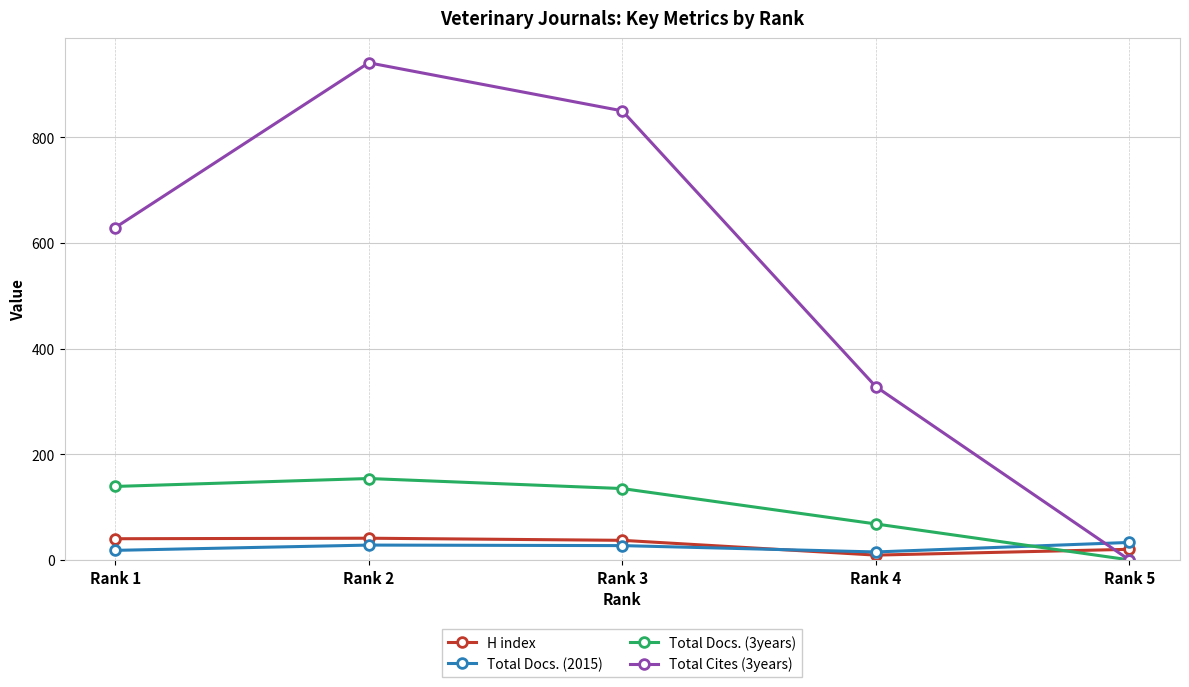

What is the difference between the second highest and second lowest values in the Total Docs. (2015) series?

10